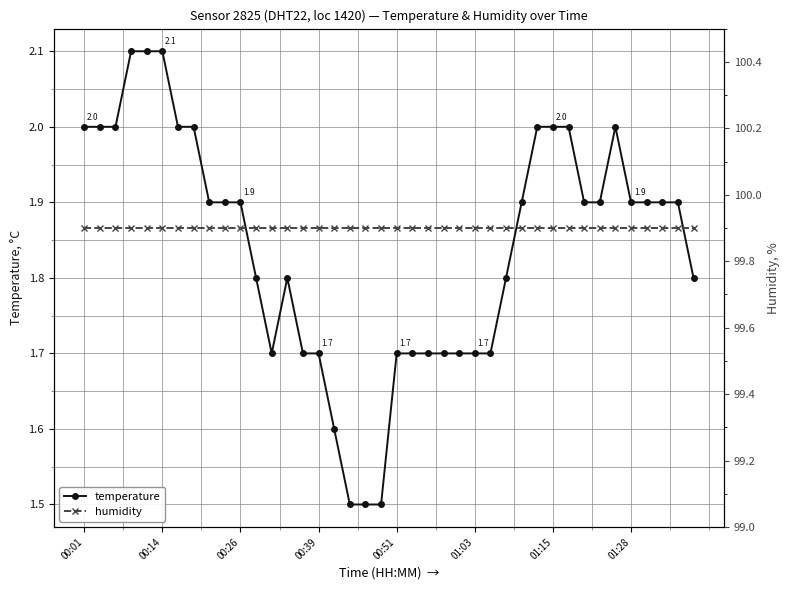

Rank the series by their average value, from lowest to highest.

temperature, humidity